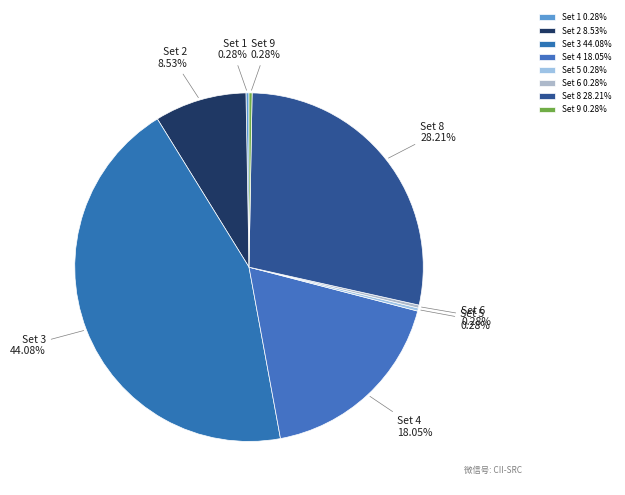

Is Set 2 the majority of the pie?

No